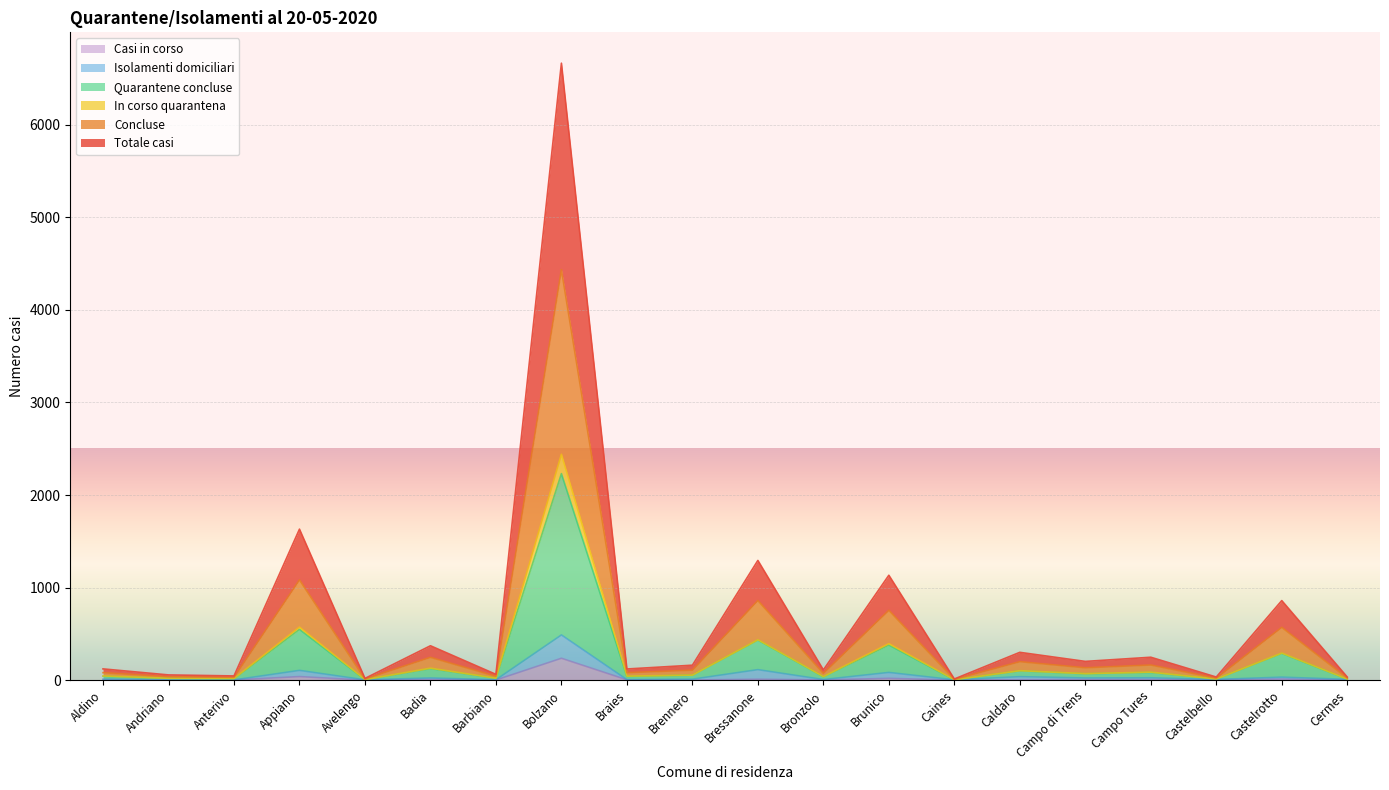

What is the difference between the maximum and minimum values in the Casi in corso series?

236